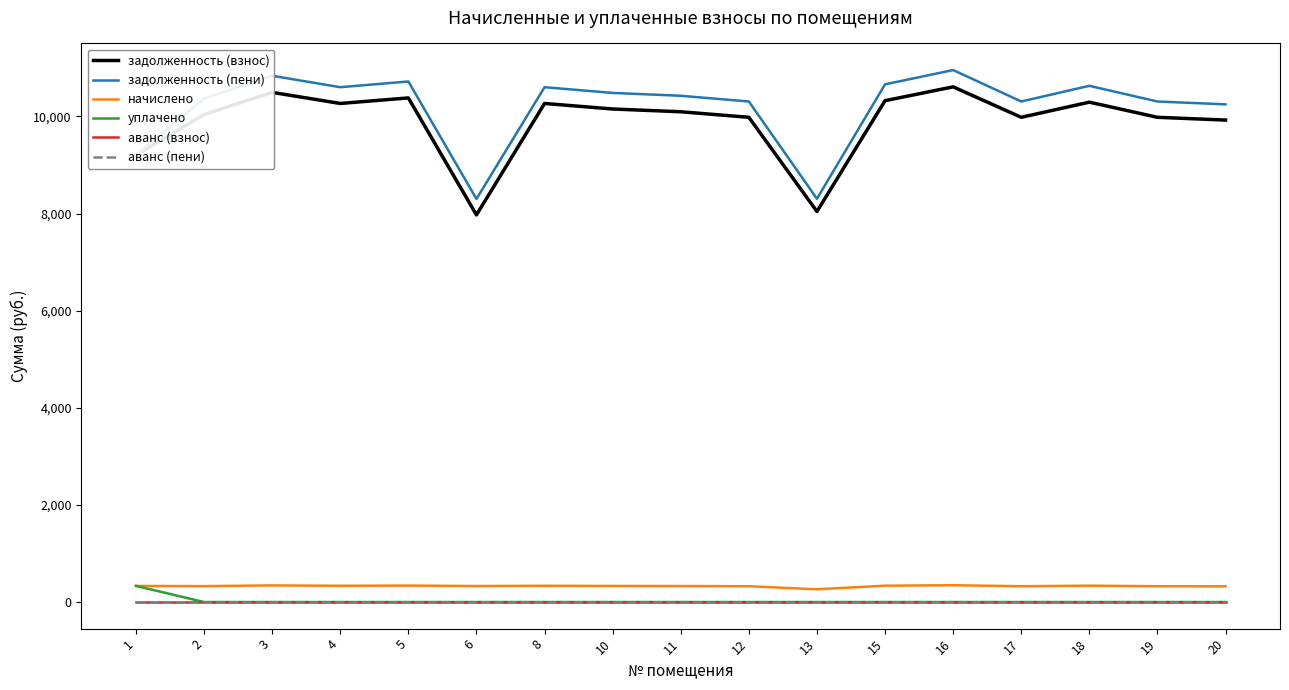

Which series has the widest spread of values?

задолженность (пени)